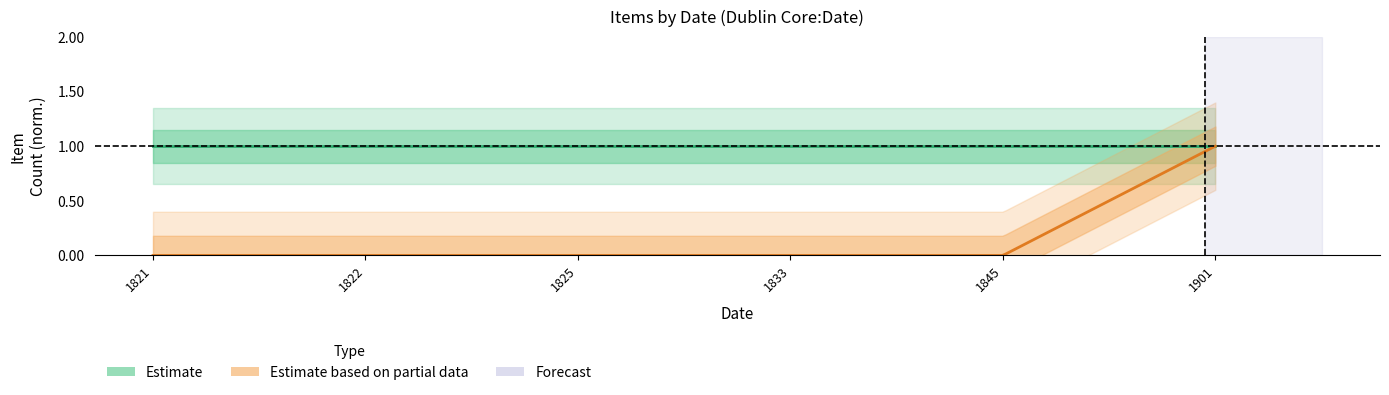

Reading left to right, list all the values displayed in this chart.

public: 1	1	1	1	1	1
featured: 0	0	0	0	0	1